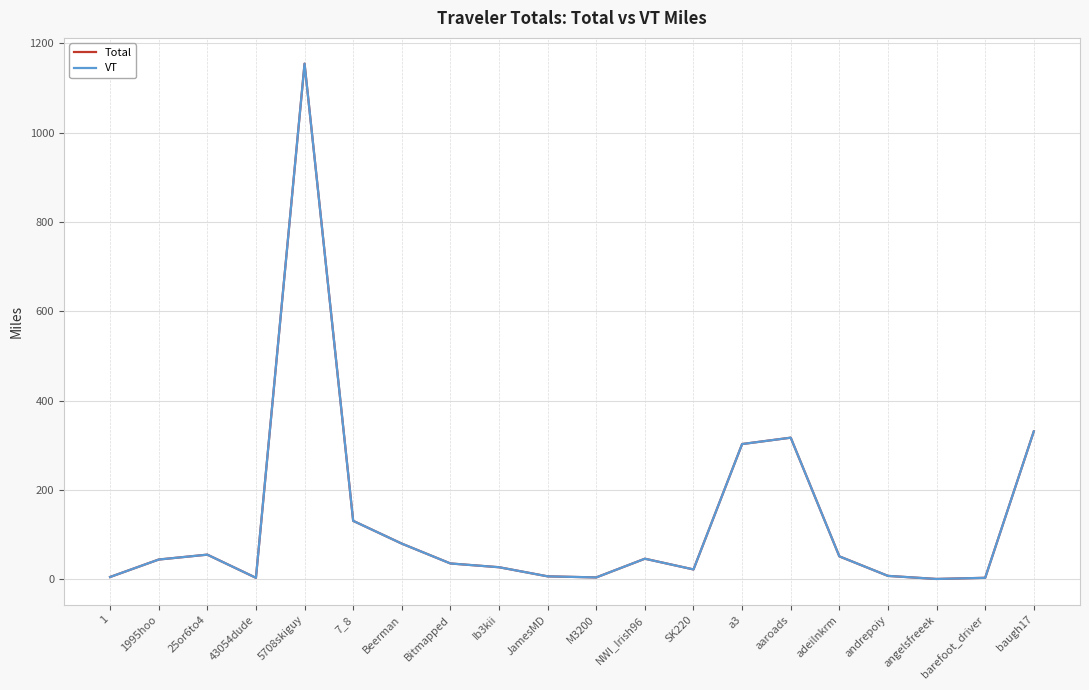

At which category does VT reach its first local peak?

25or6to4